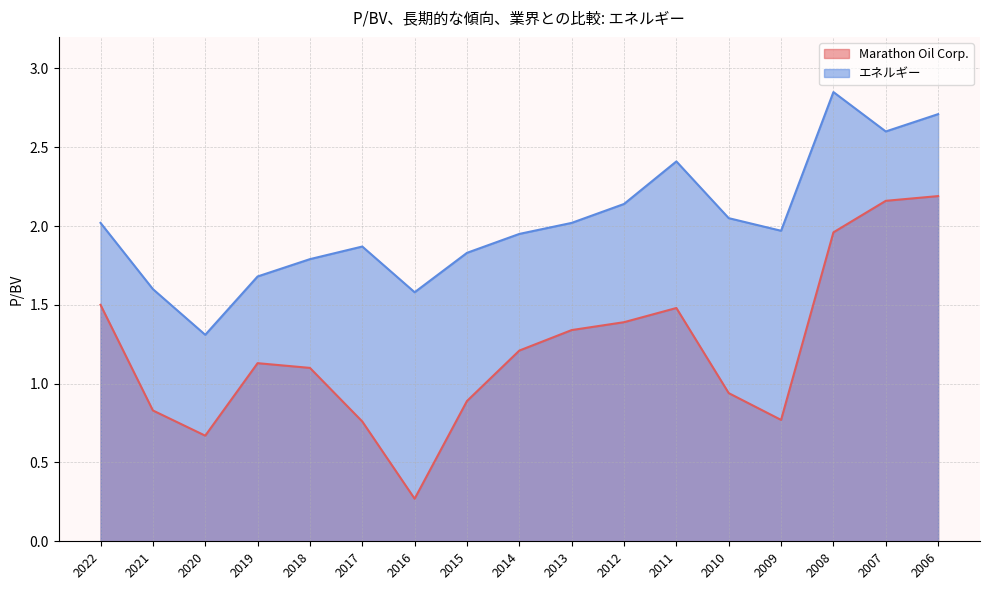

What is the value of the エネルギー point at the 8th from the left?

1.8